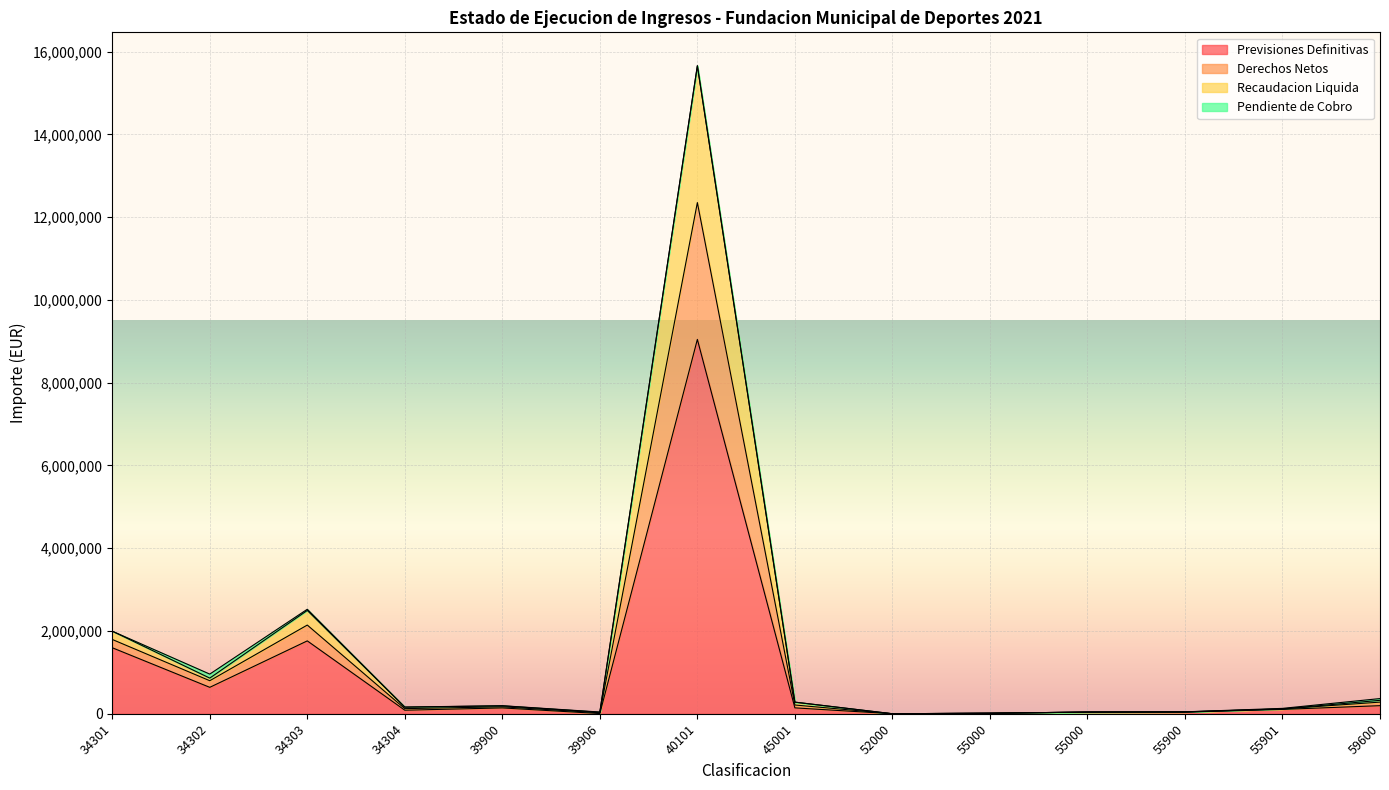

What is the value of the Previsiones Definitivas point at the 14th from the left?

196000.0